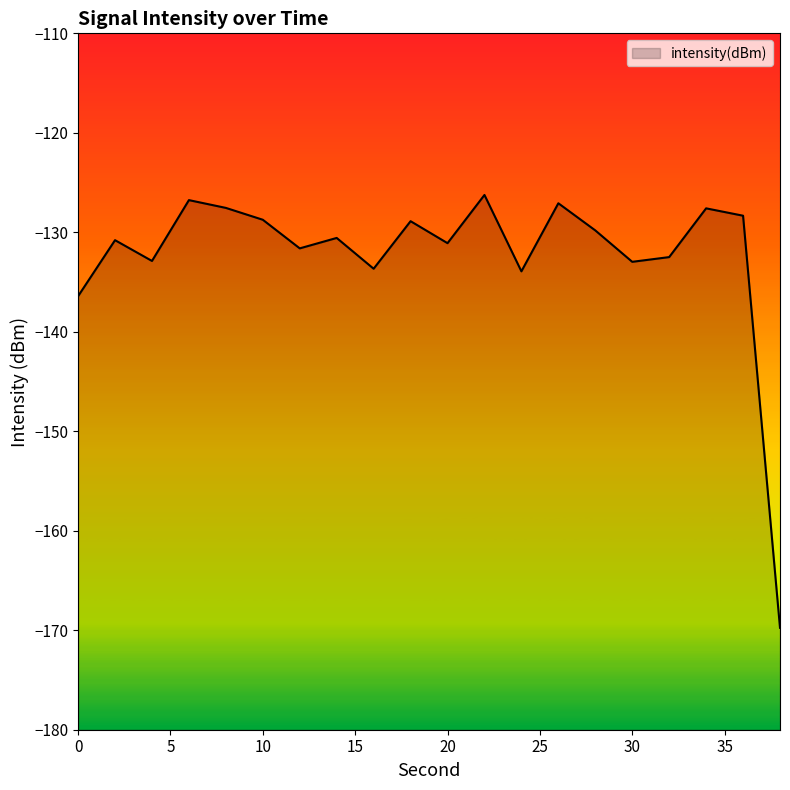

Does the chart display data point markers on the line(s)?

No